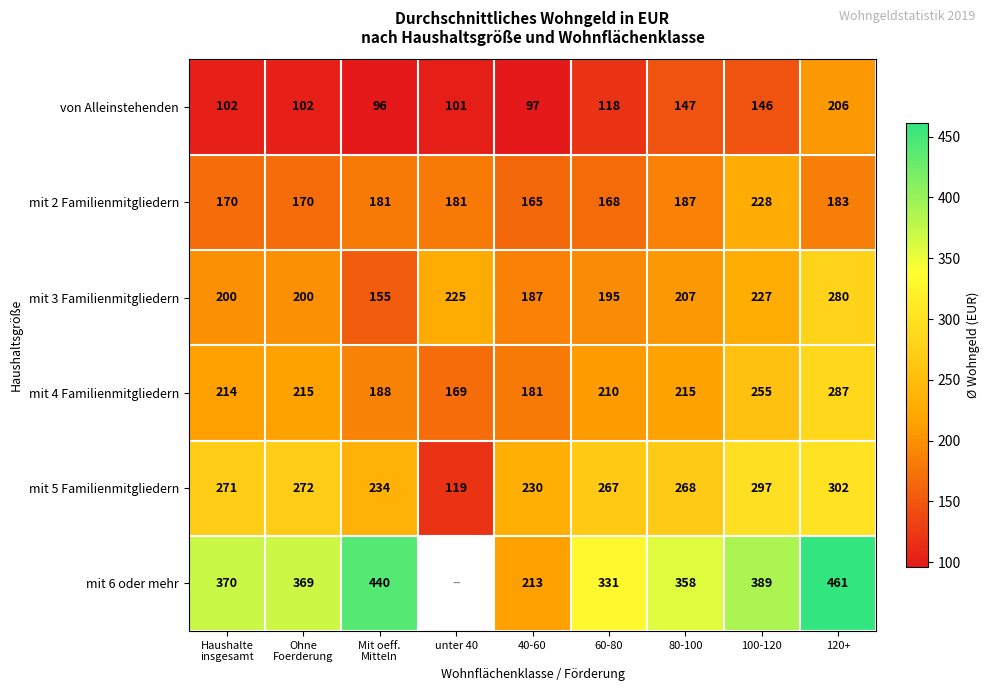

Is it true that mit 3 Familienmitgliedern equals 288 at 40-60?

False